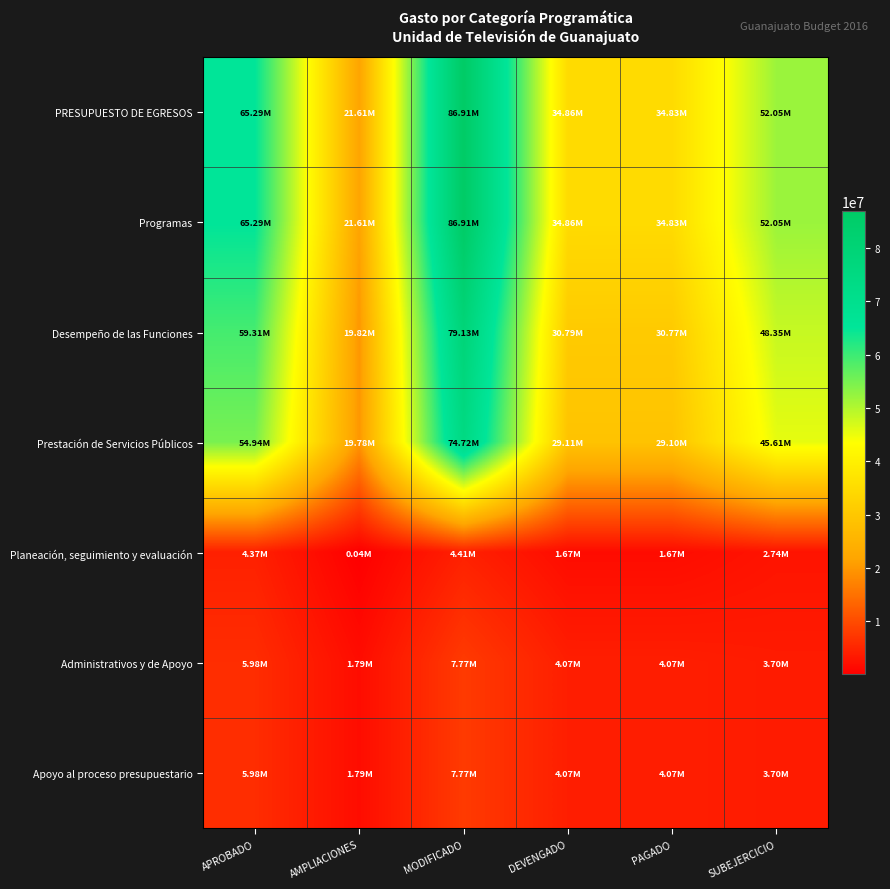

Reading right to left, what are all the values shown in this chart?

PRESUPUESTO DE EGRESOS: SUBEJERCICIO=52050134.0	PAGADO=34834573.9	DEVENGADO=34856370.1	MODIFICADO=86906504.2	AMPLIACIONES=21612318.2	APROBADO=65294186.0
Programas: SUBEJERCICIO=52050134.0	PAGADO=34834573.9	DEVENGADO=34856370.1	MODIFICADO=86906504.2	AMPLIACIONES=21612318.2	APROBADO=65294186.0
Desempeño de las Funciones: SUBEJERCICIO=48349575.4	PAGADO=30767391.0	DEVENGADO=30785279.0	MODIFICADO=79134854.4	AMPLIACIONES=19820279.4	APROBADO=59314575.0
Prestación de Servicios Públicos: SUBEJERCICIO=45610291.8	PAGADO=29095325.5	DEVENGADO=29111537.6	MODIFICADO=74721829.4	AMPLIACIONES=19780686.4	APROBADO=54941143.0
Planeación, seguimiento y evaluación: SUBEJERCICIO=2739283.6	PAGADO=1672065.5	DEVENGADO=1673741.4	MODIFICADO=4413025.0	AMPLIACIONES=39593.0	APROBADO=4373432.0
Administrativos y de Apoyo: SUBEJERCICIO=3700558.6	PAGADO=4067182.9	DEVENGADO=4071091.1	MODIFICADO=7771649.8	AMPLIACIONES=1792038.8	APROBADO=5979611.0
Apoyo al proceso presupuestario: SUBEJERCICIO=3700558.6	PAGADO=4067182.9	DEVENGADO=4071091.1	MODIFICADO=7771649.8	AMPLIACIONES=1792038.8	APROBADO=5979611.0